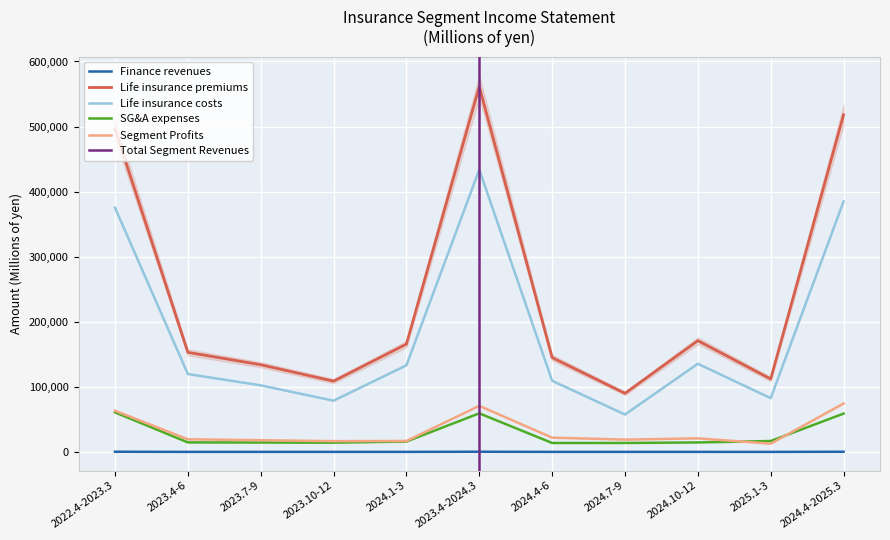

How many values in the Life insurance premiums series exceed 153044?

5